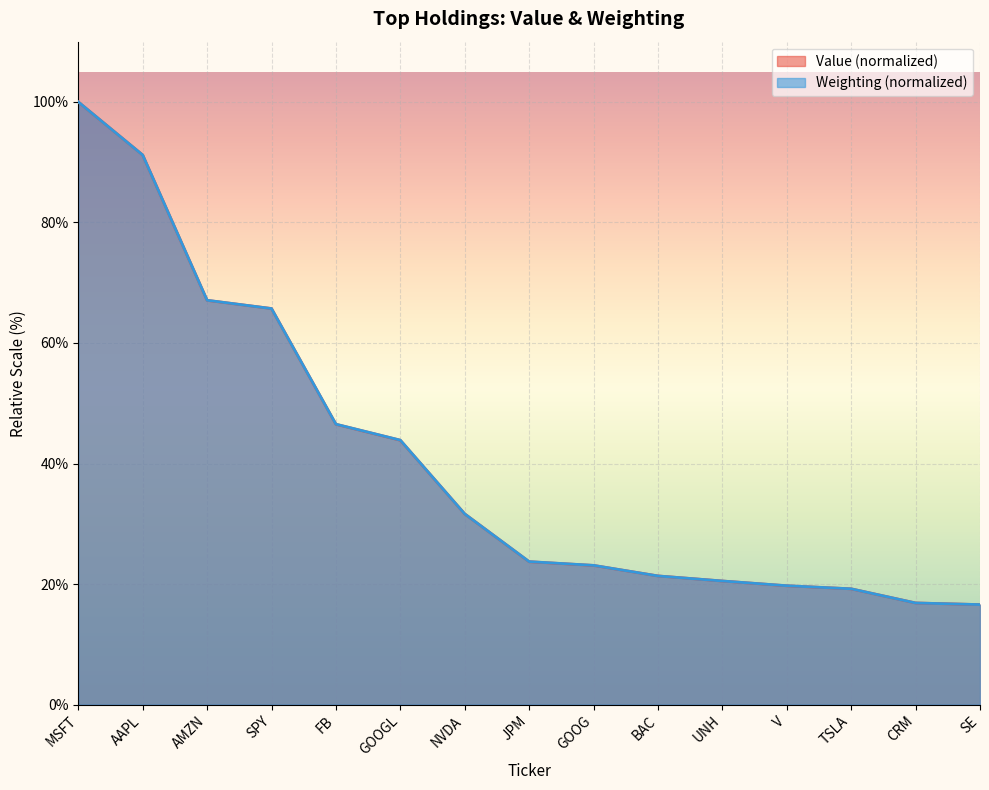

The value of Value at UNH is 20.5. True or false?

True